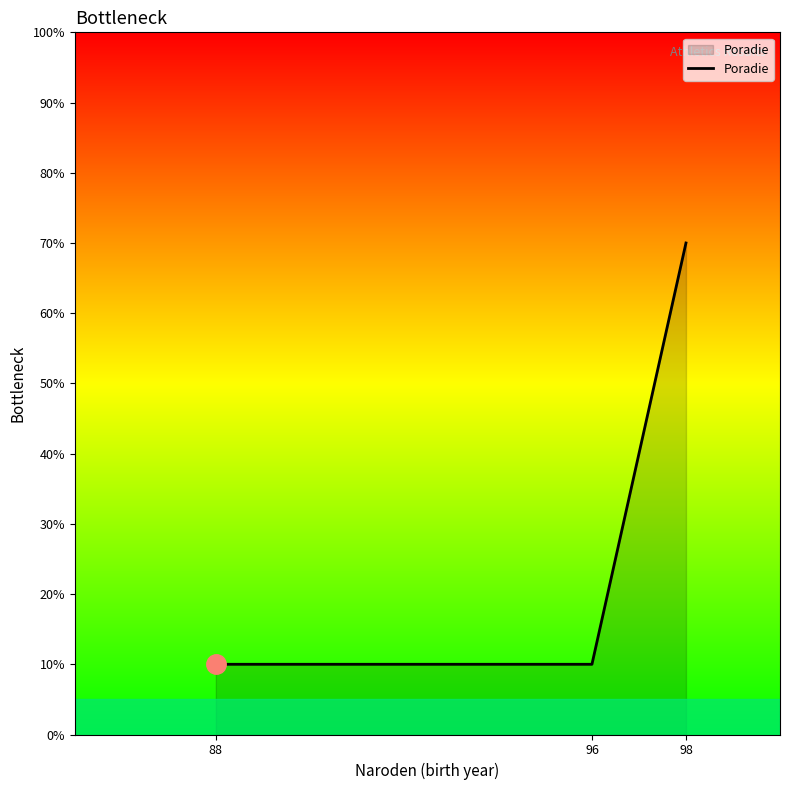

Rank the categories by value from lowest to highest.

88, 96, 98